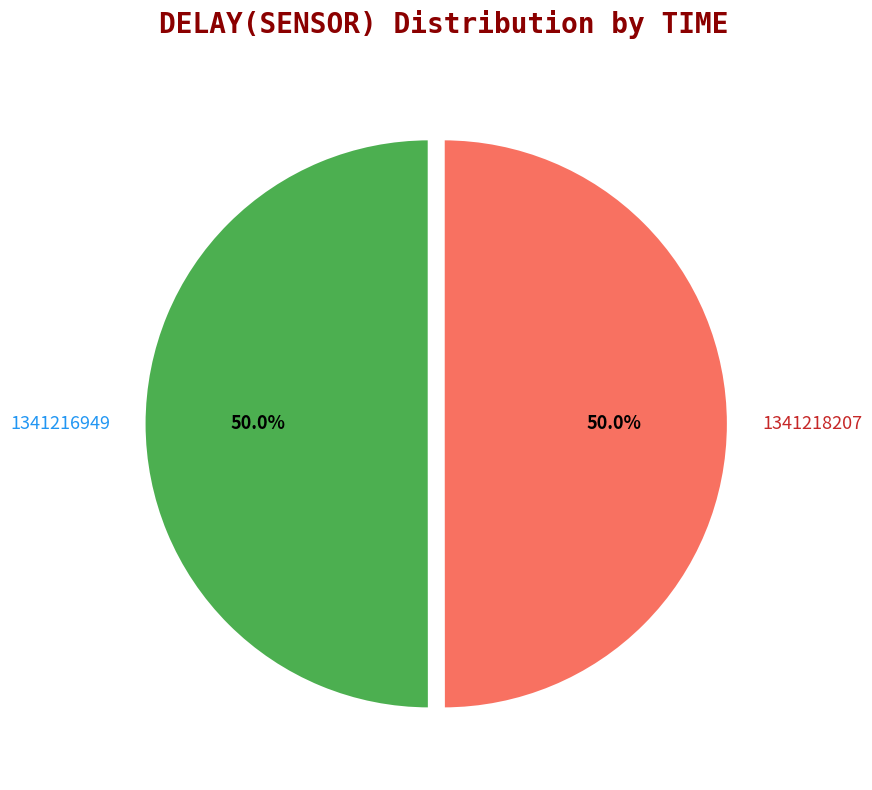

How many slices are in this pie chart?

2